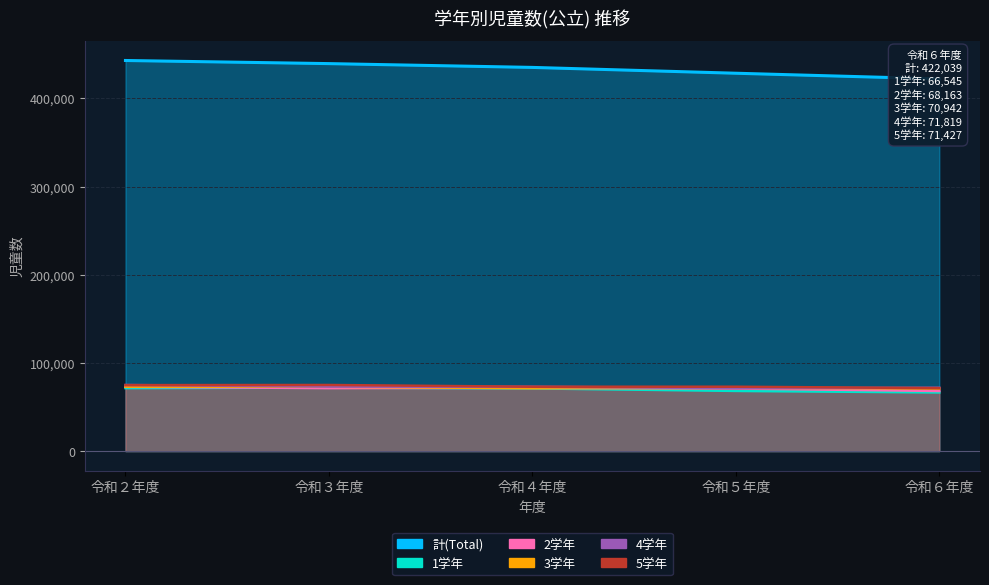

What is the difference between the 3学年 values at 令和５年度 and 令和２年度?

1266